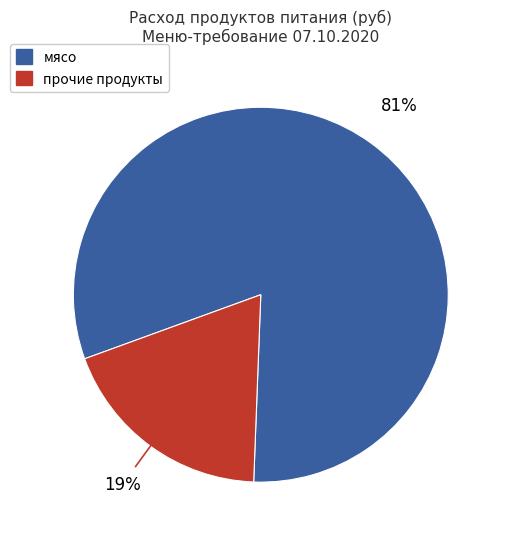

To the nearest percent, what is the difference between the largest and smallest slice percentages?

62%